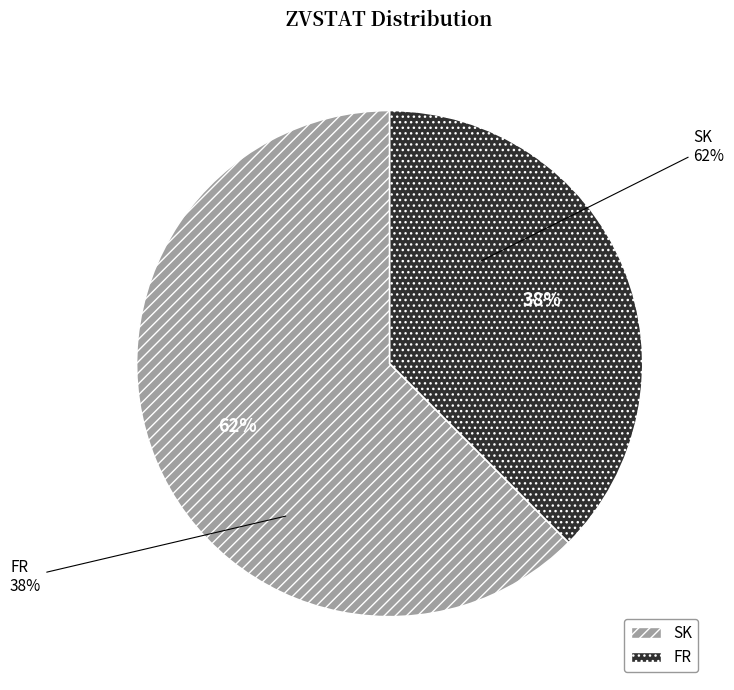

Between SK and FR, which is larger?

SK